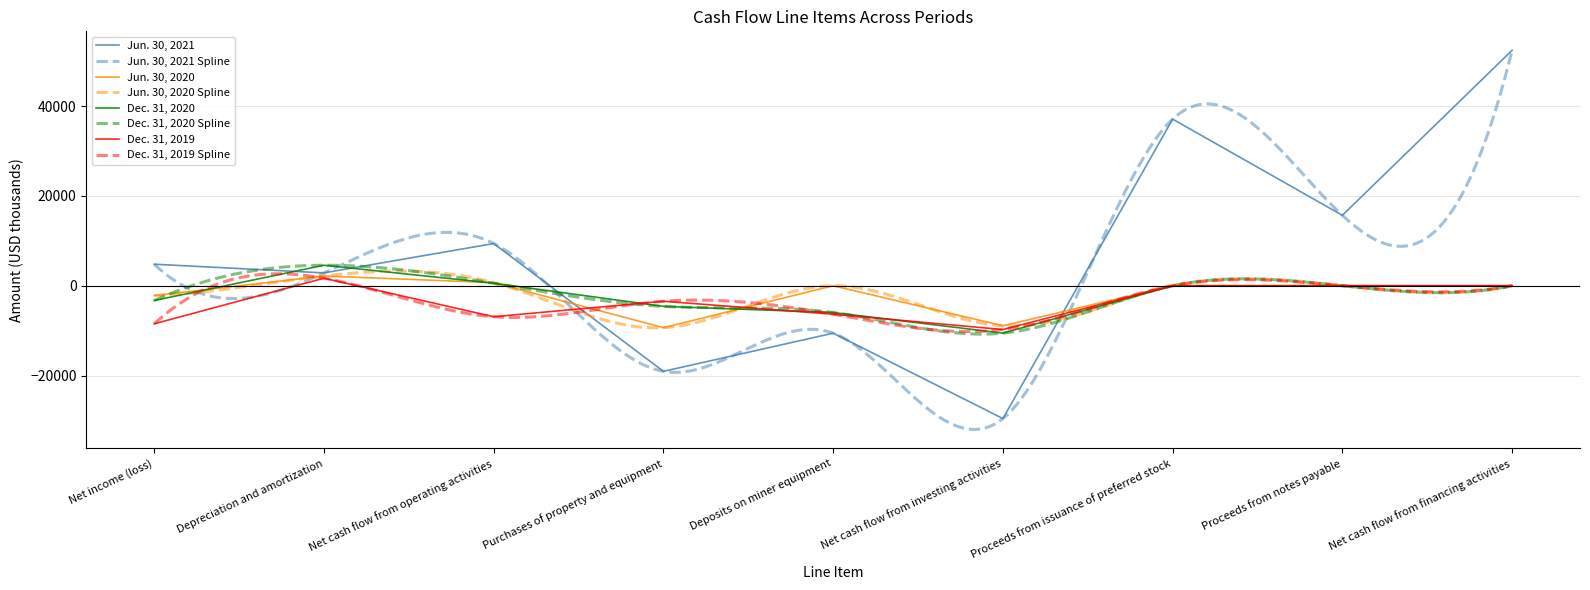

How many data points in Jun. 30, 2020 are less than 0?

3